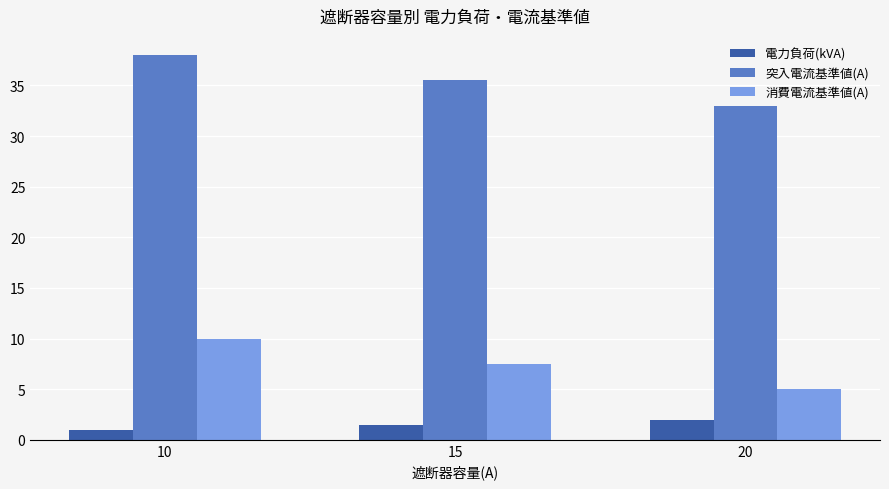

What is the difference between the second highest and minimum values in the 電力負荷(kVA) series?

0.5